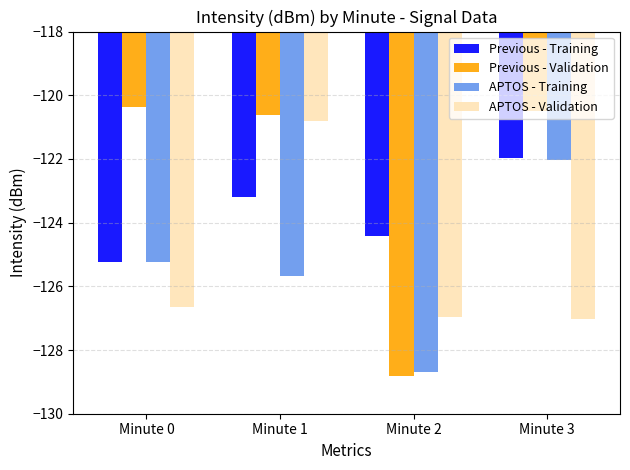

What is the greatest value displayed?

-120.4